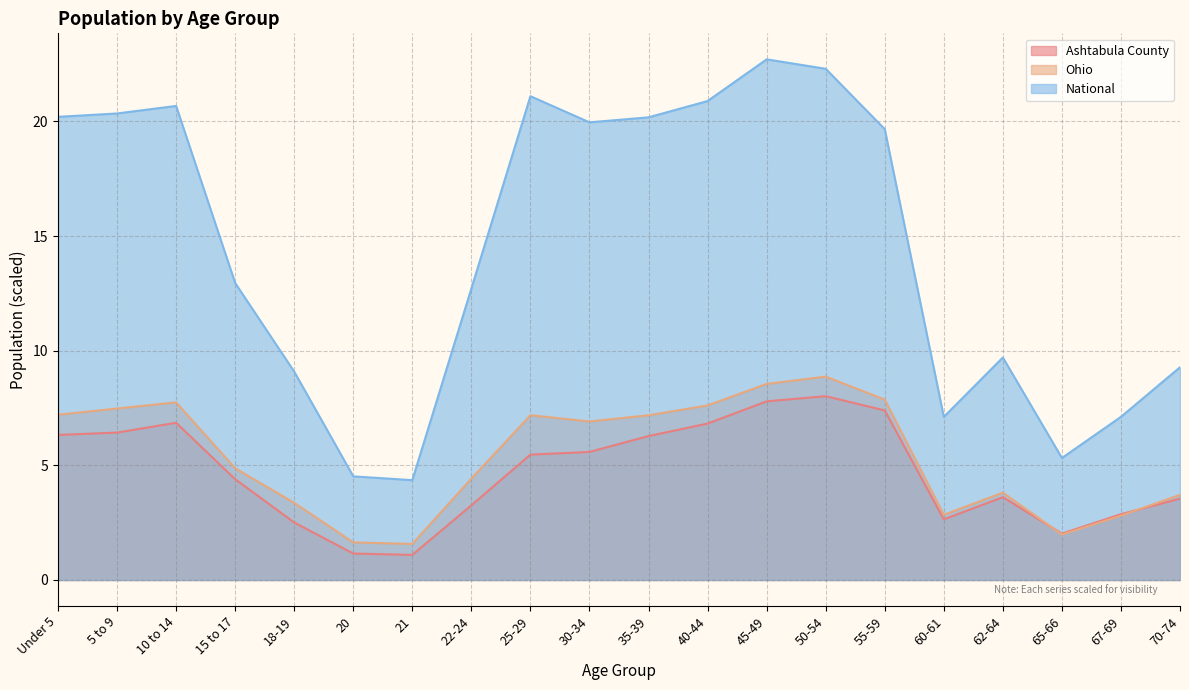

How many interior local peaks does the Ohio series have?

4